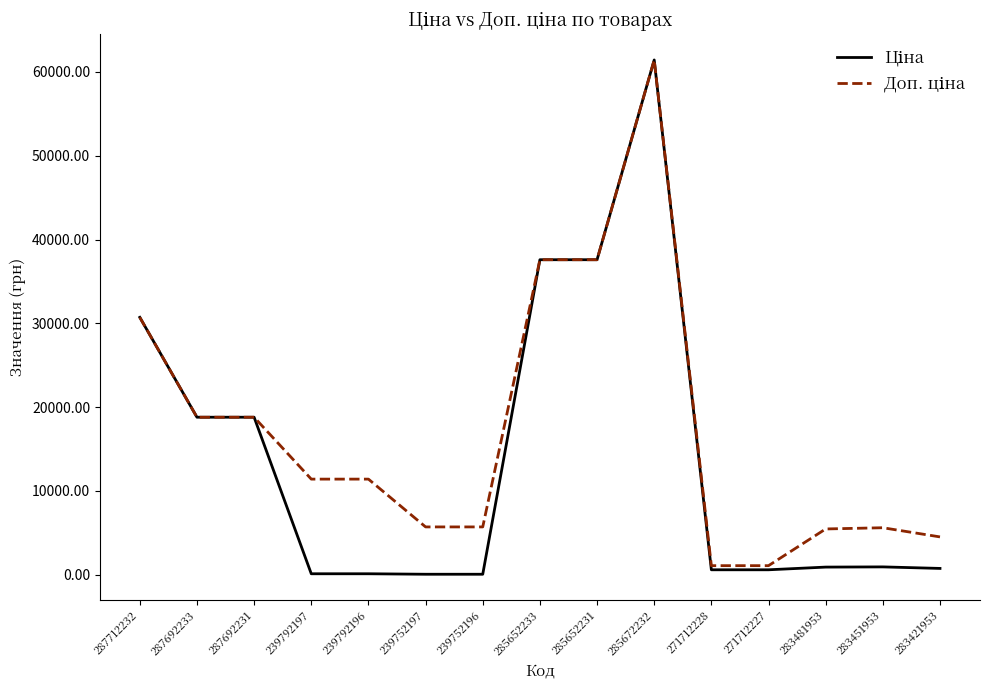

What is the maximum value shown in the chart?

61434.3